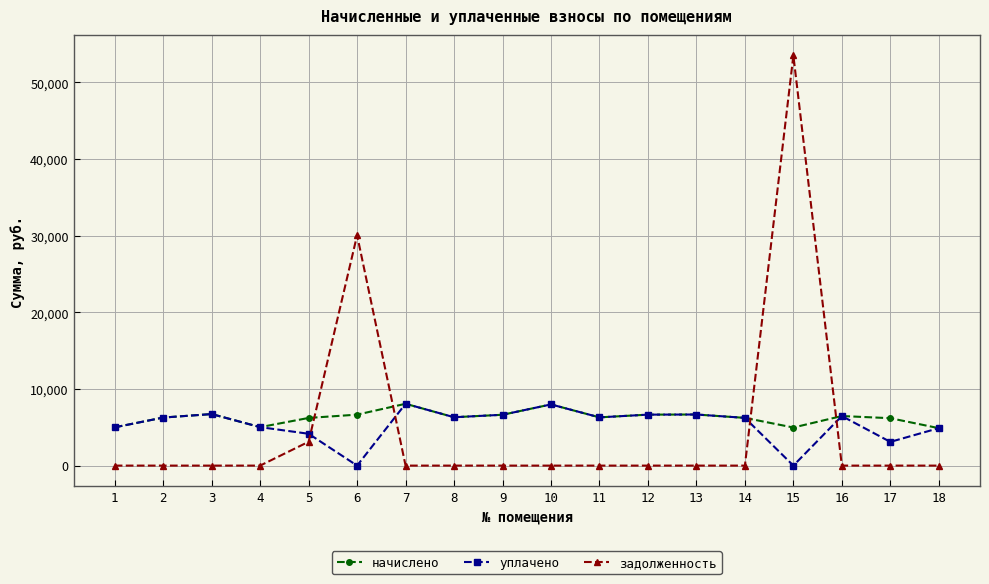

After their last crossing, which series has the higher values: начислено or задолженность?

начислено